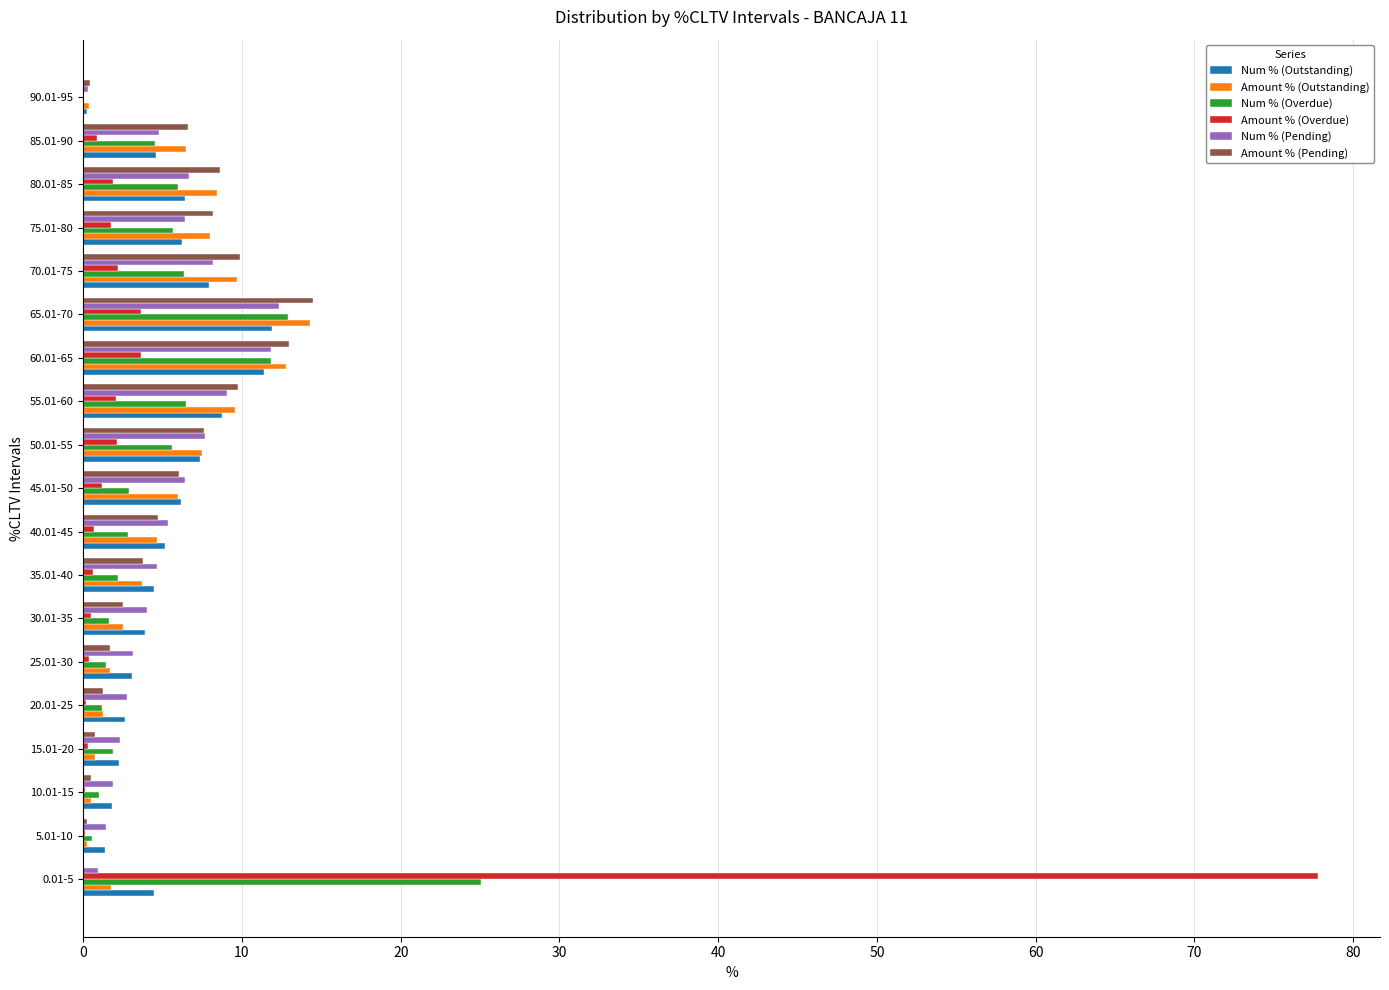

The value of Amount % (Pending) at 70.01-75 is 17.1. True or false?

False